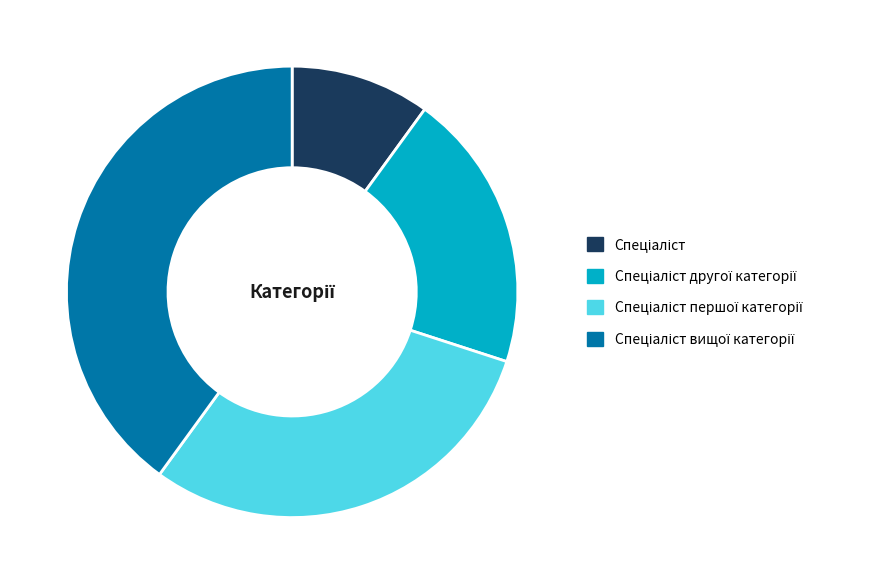

How many segments does this pie chart have?

4